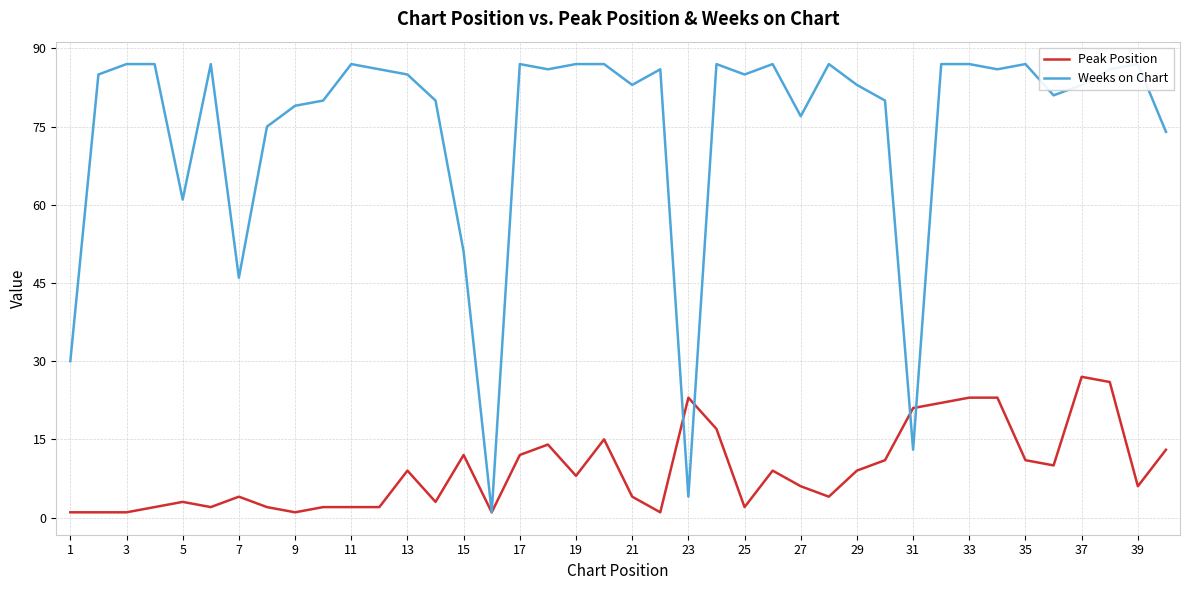

Reading right to left, list all the values displayed in this chart.

Peak Position: 13	6	26	27	10	11	23	23	22	21	11	9	4	6	9	2	17	23	1	4	15	8	14	12	1	12	3	9	2	2	2	1	2	4	2	3	2	1	1	1
Weeks on Chart: 74	87	86	83	81	87	86	87	87	13	80	83	87	77	87	85	87	4	86	83	87	87	86	87	1	51	80	85	86	87	80	79	75	46	87	61	87	87	85	30